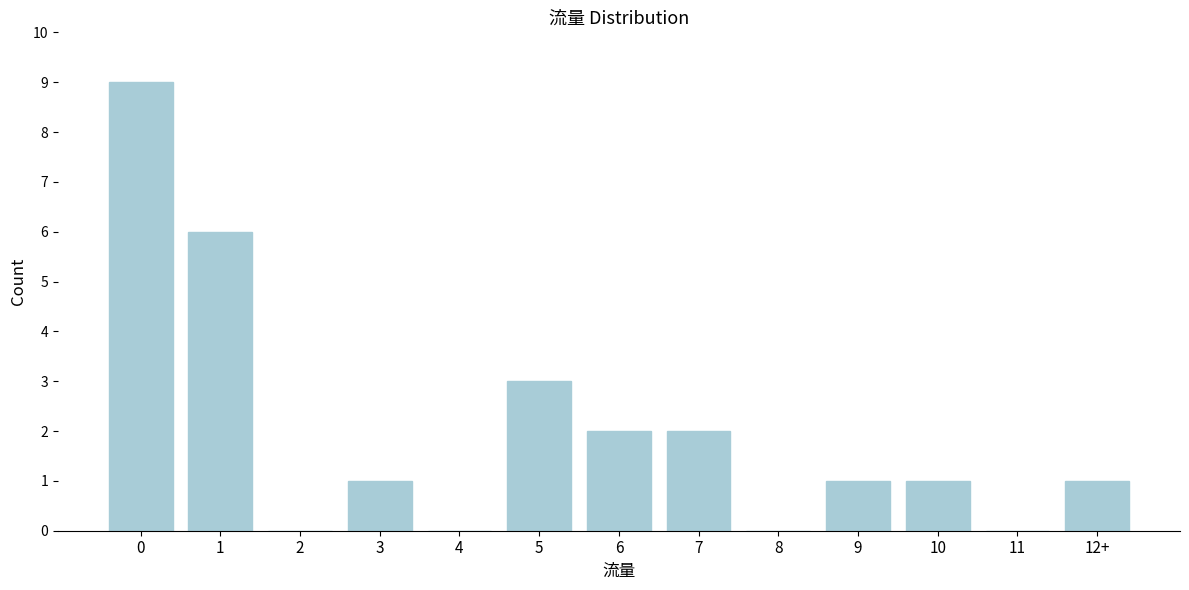

Reading left to right, transcribe all the data shown in this chart.

0=9	1=6	2=0	3=1	4=0	5=3	6=2	7=2	8=0	9=1	10=1	11=0	12+=1